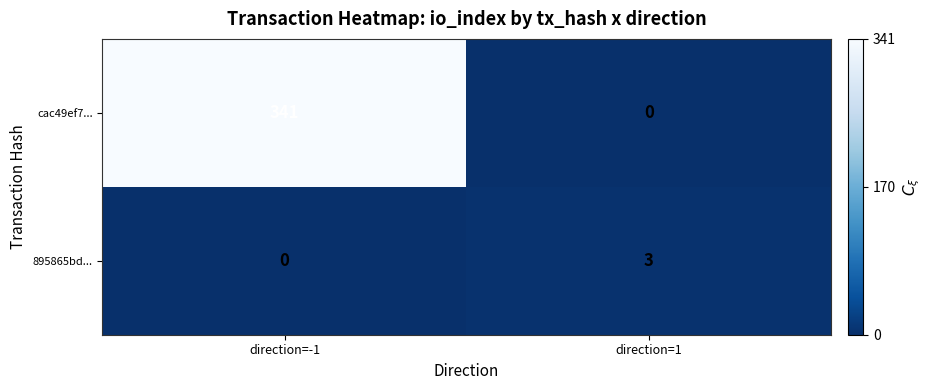

How many categories are shown in the chart?

2